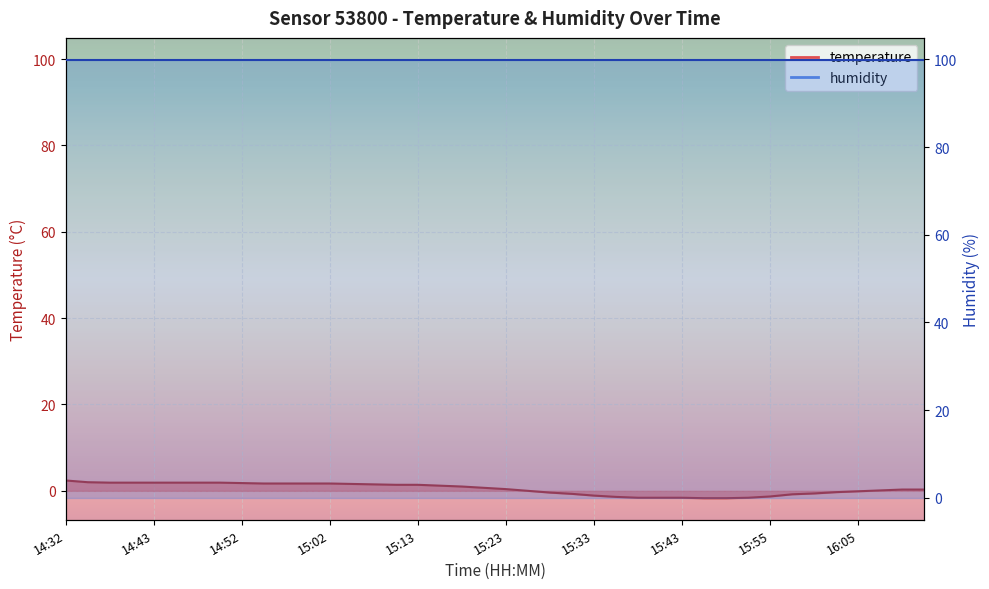

Reading right to left, transcribe all the data shown in this chart.

16:12=0.3	16:10=0.3	16:07=0.1	16:05=-0.1	16:03=-0.3	16:00=-0.6	15:58=-0.8	15:55=-1.3	15:53=-1.6	15:50=-1.7	15:45=-1.7	15:43=-1.6	15:40=-1.6	15:38=-1.6	15:36=-1.4	15:33=-1.1	15:31=-0.7	15:28=-0.4	15:26=0.0	15:23=0.4	15:21=0.7	15:18=1.0	15:16=1.2	15:13=1.4	15:10=1.4	15:08=1.5	15:06=1.6	15:02=1.7	15:00=1.7	14:58=1.7	14:55=1.7	14:52=1.8	14:50=1.9	14:47=1.9	14:45=1.9	14:43=1.9	14:40=1.9	14:37=1.9	14:35=2.0	14:32=2.4